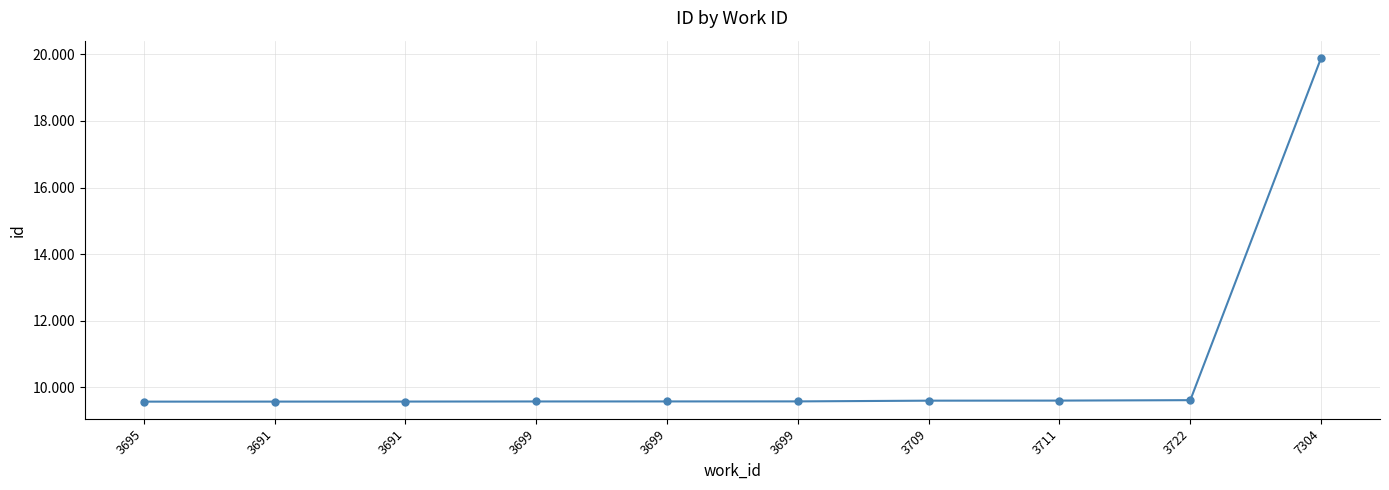

What is the average value?

10617